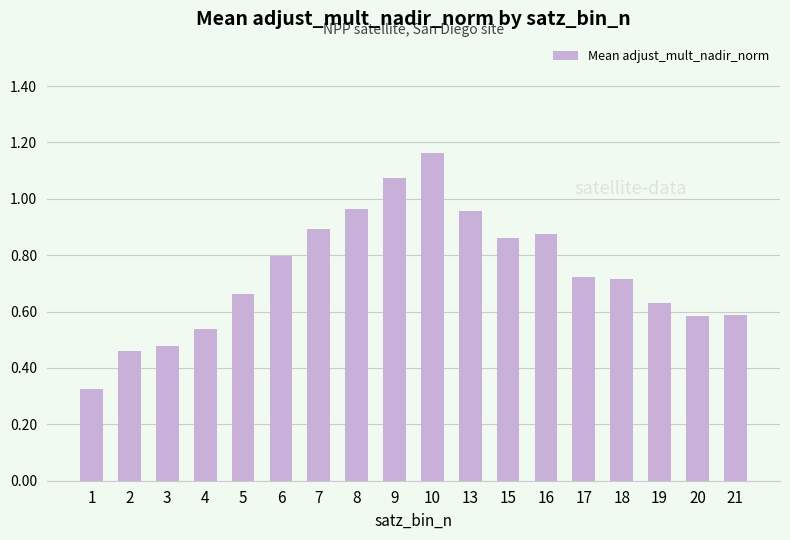

Is it true that the value at 17 is 1.0?

False